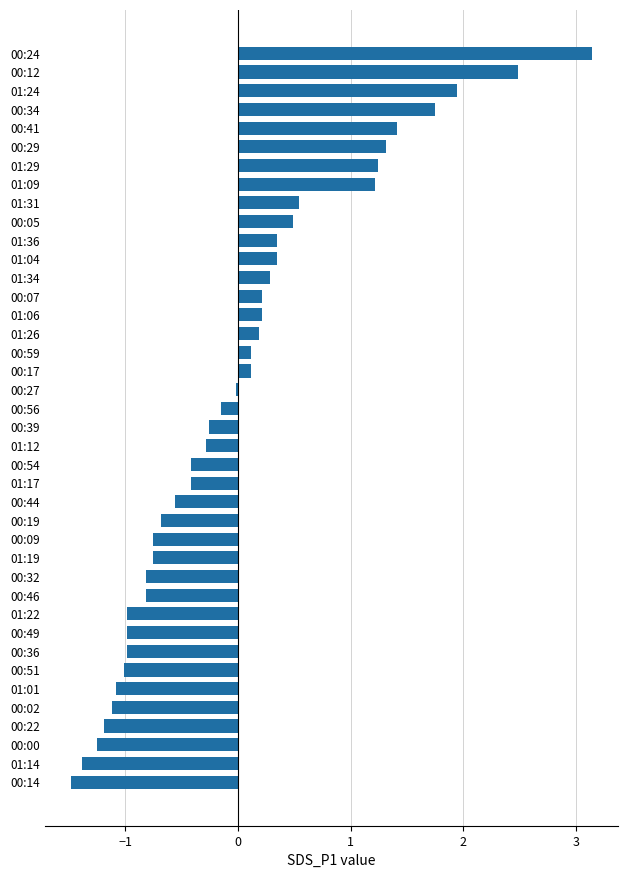

Which has a higher value, 00:19 or 00:02?

00:19